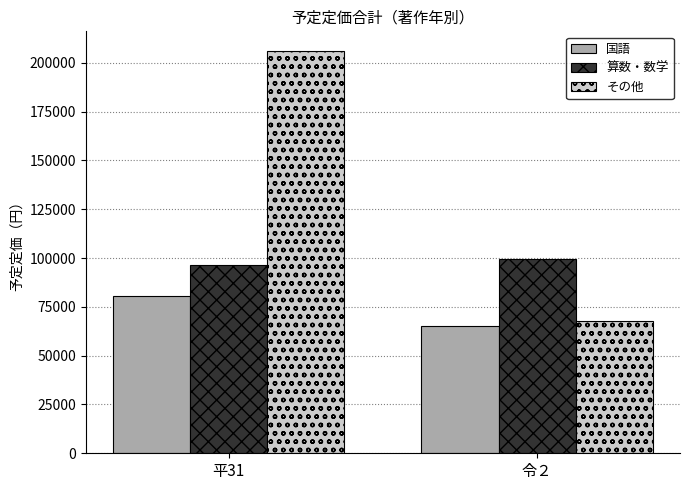

What is the lowest value of the 国語 series?

65452